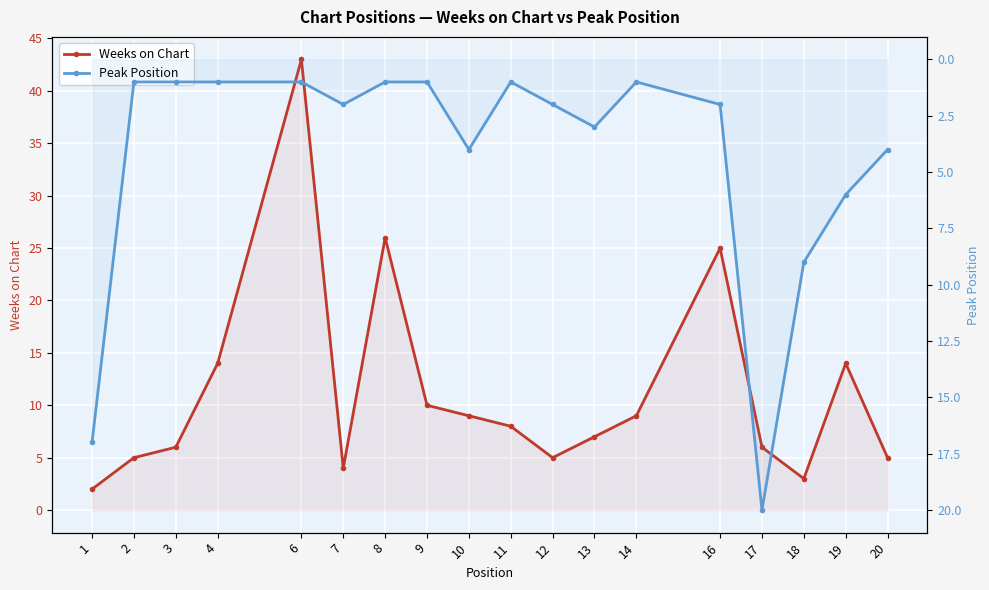

What is the value of the Weeks on Chart point at the 7th from the left?

26